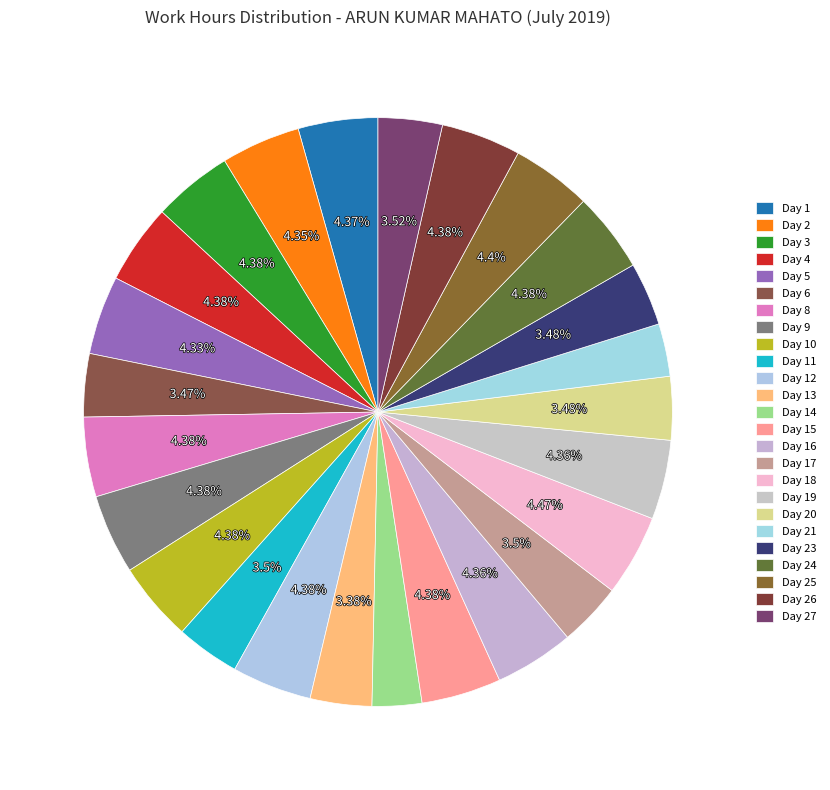

Does Day 8 represent more than half of the total?

No